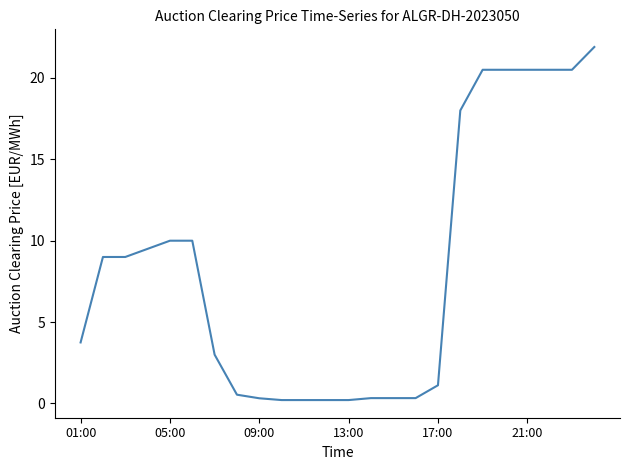

Reading right to left, what are all the values shown in this chart?

21.9	20.5	20.5	20.5	20.5	20.5	18.0	1.1	0.3	0.3	0.3	0.2	0.2	0.2	0.2	0.3	0.5	3.0	10.0	10.0	9.5	9.0	9.0	3.8